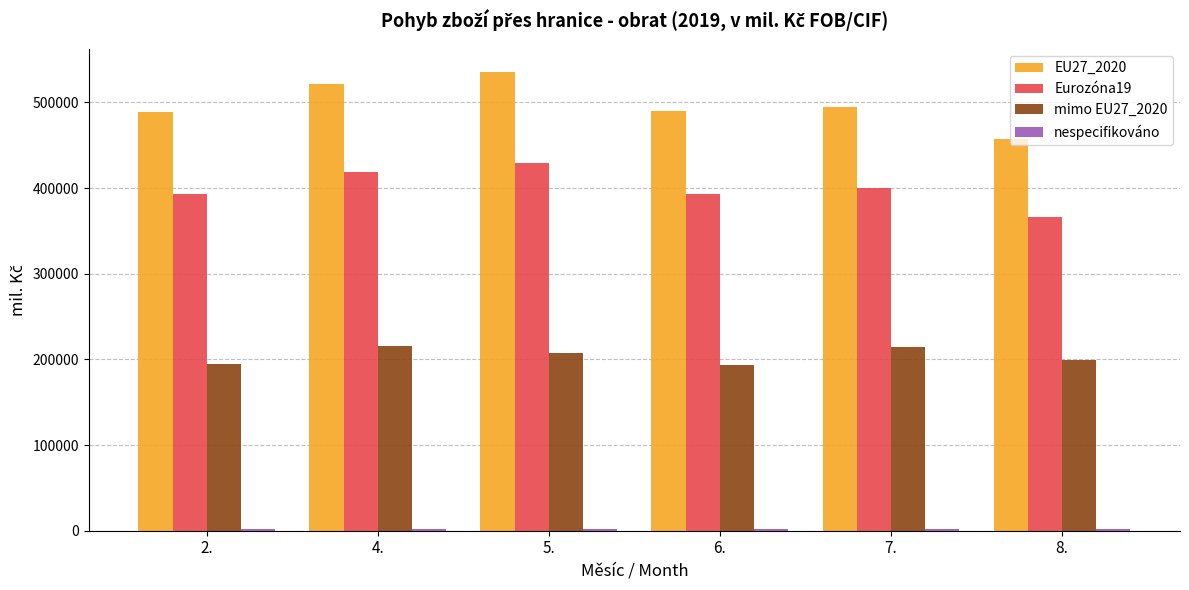

At how many categories does at least one series exceed 12347?

6